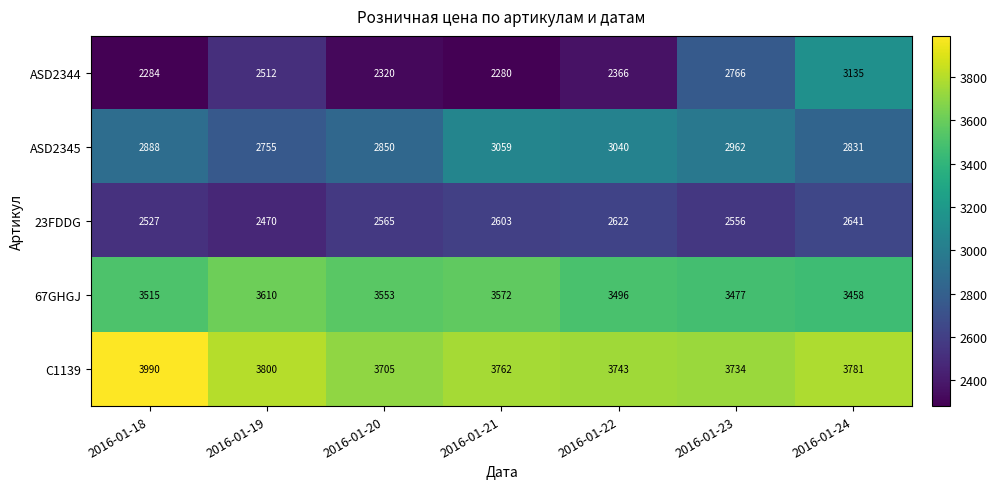

What is the sum of the 67GHGJ values at 2016-01-22 and 2016-01-20?

7049